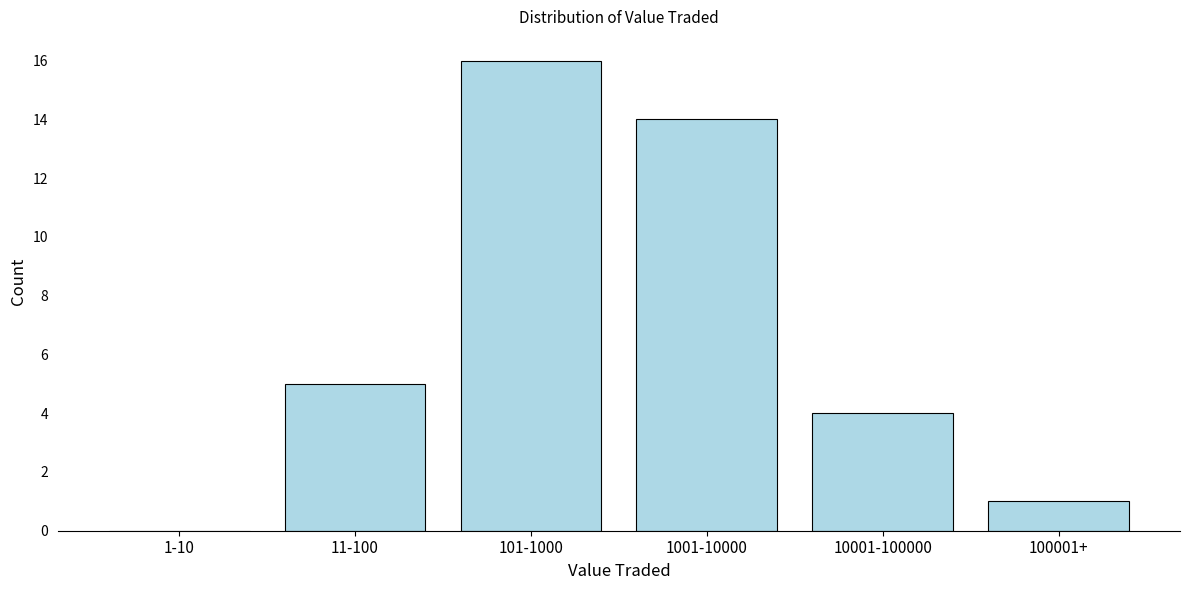

Reading right to left, transcribe all the data shown in this chart.

100001+=1	10001-100000=4	1001-10000=14	101-1000=16	11-100=5	1-10=0